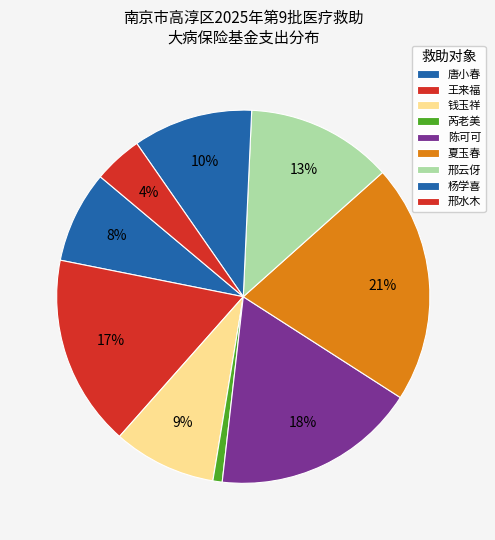

Count the number of slices in the pie.

9